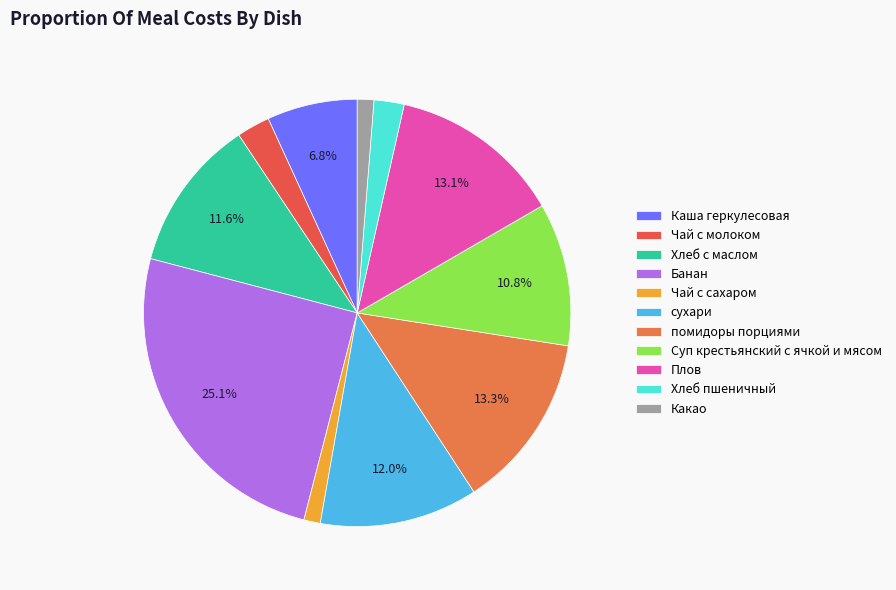

The Каша геркулесовая slice represents 21% of the pie. True or false?

False